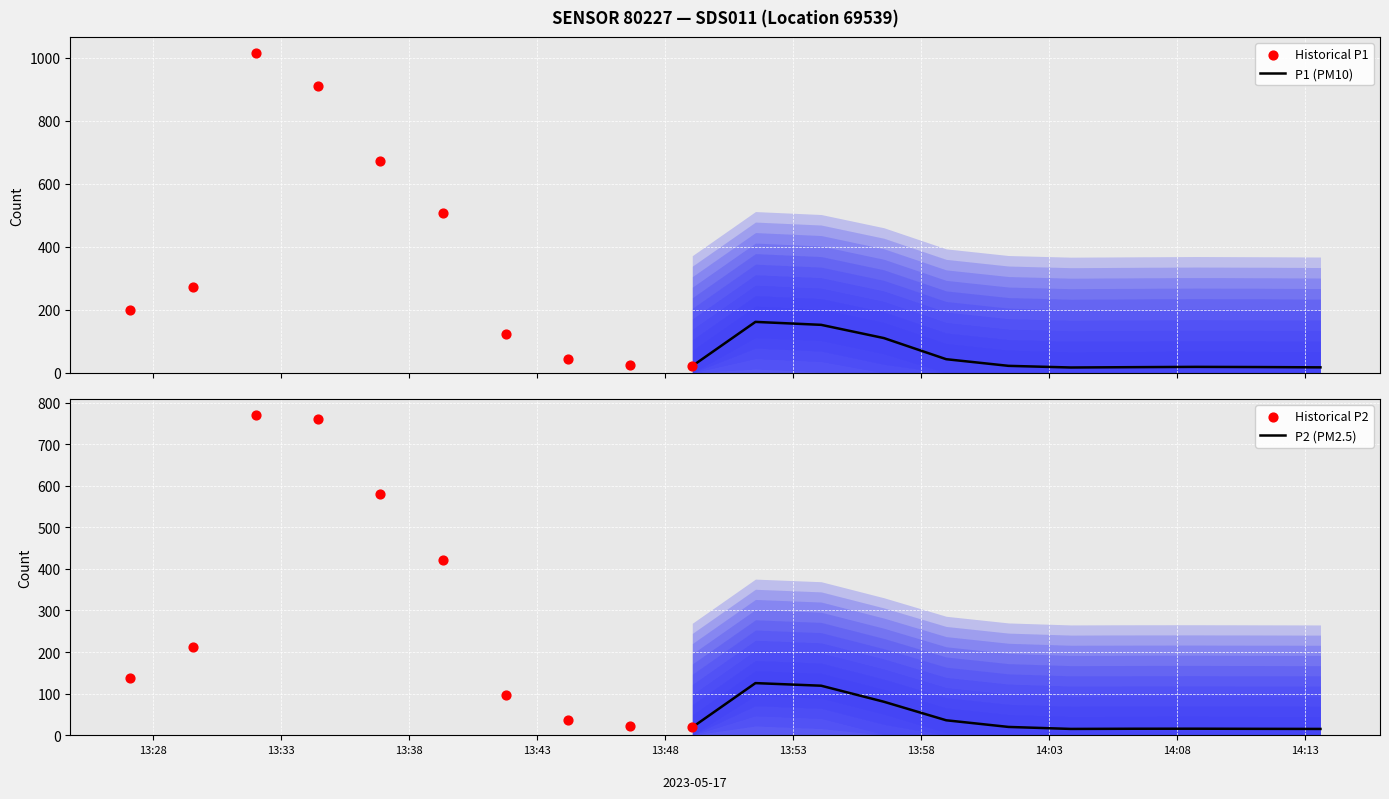

Which series contains the highest Y value?

P1